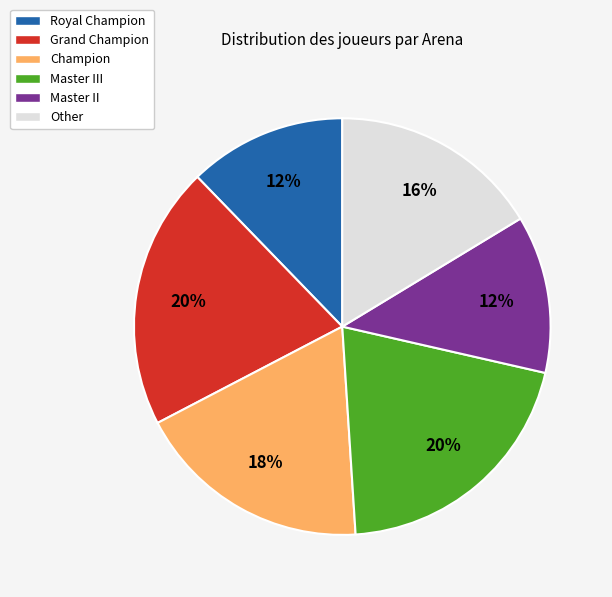

The Master II slice represents 12% of the pie. True or false?

True